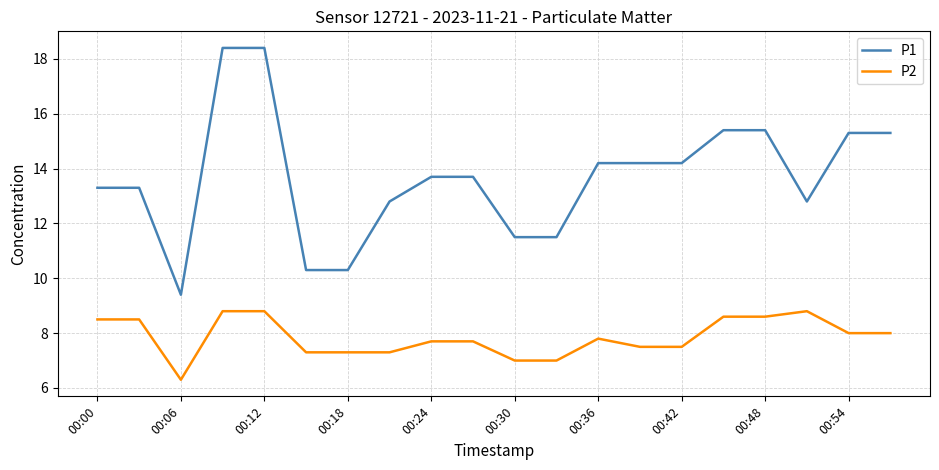

Which series has the widest spread of values?

P1